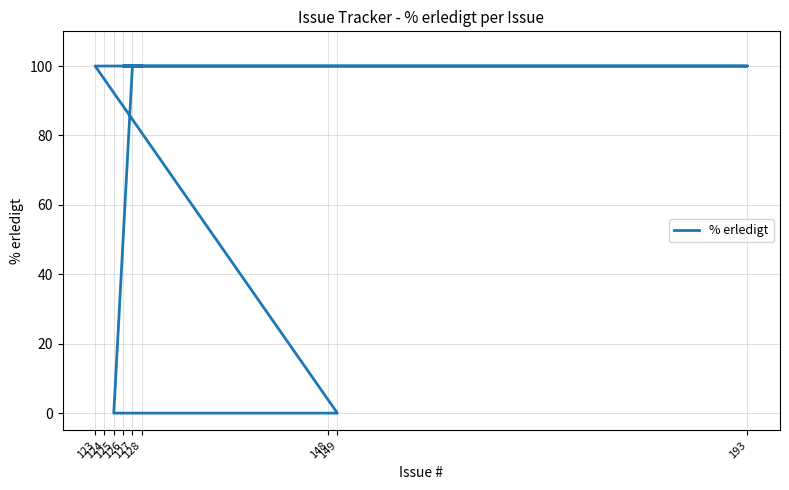

How many lines are shown in the chart?

1